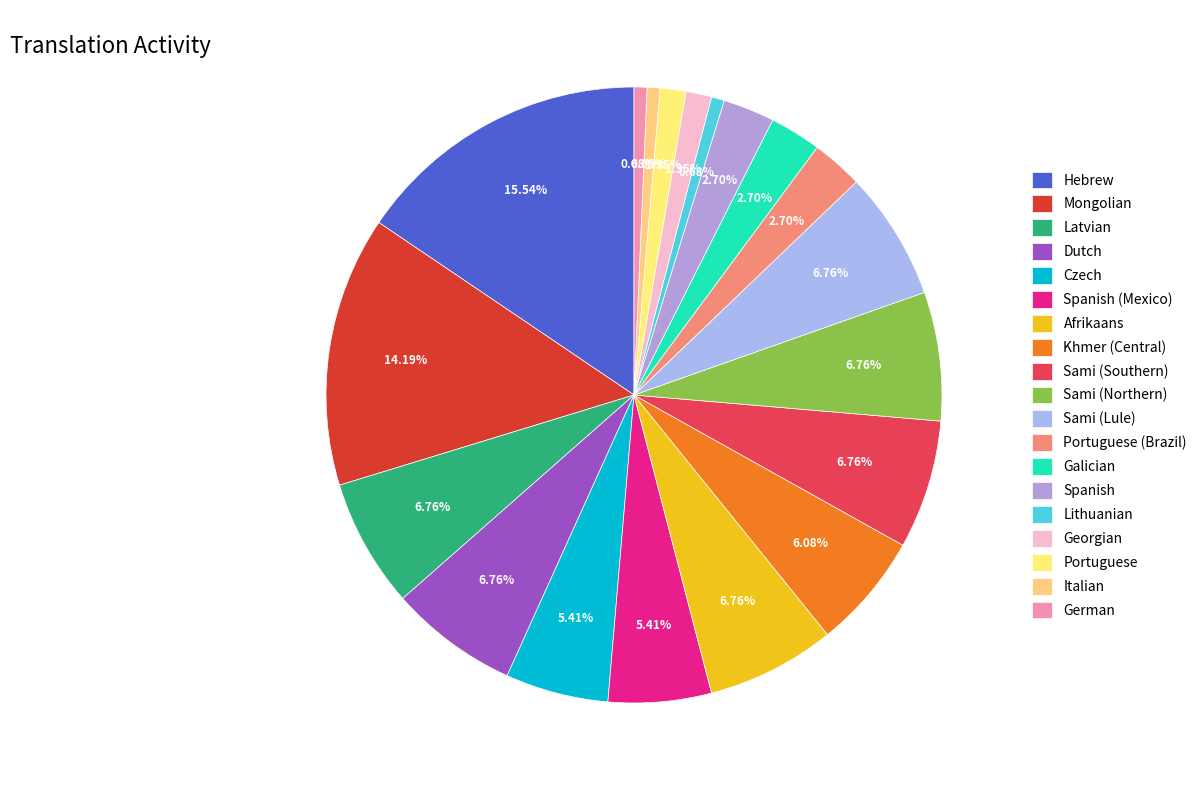

Which has a higher value, Sami (Southern) or Georgian?

Sami (Southern)